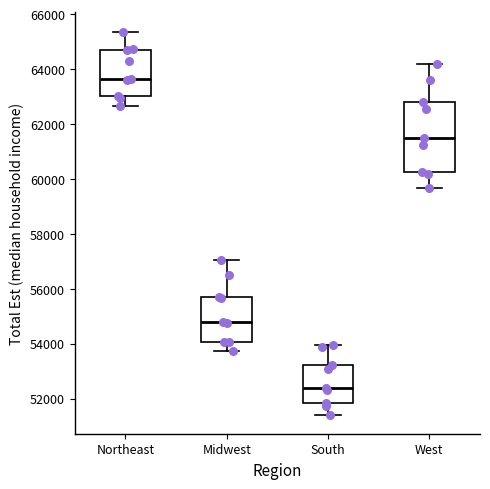

Where is the upper edge of the box for West on the y-axis? The values are not printed on the chart, so give them approximately, as read against the axis.

62800